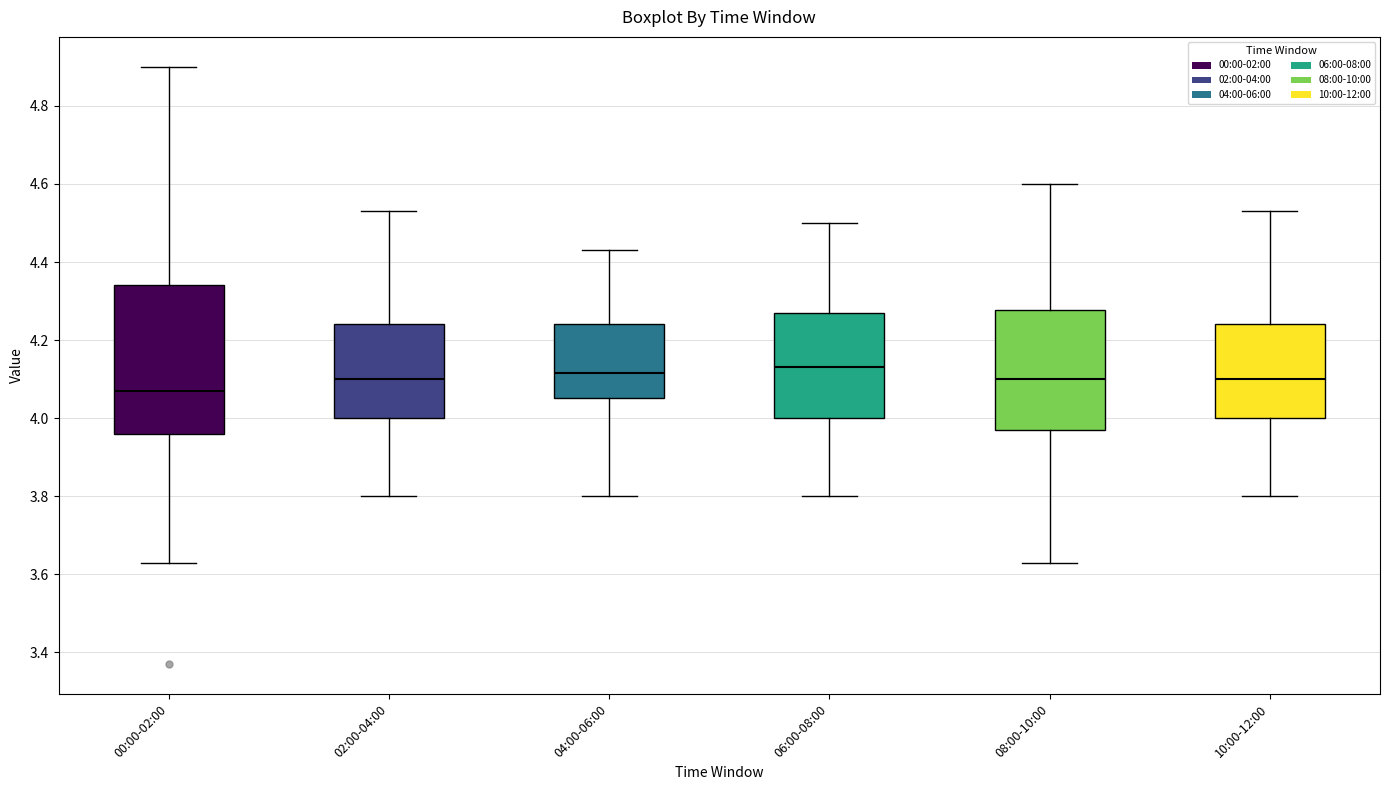

Where is the upper edge of the box for 08:00-10:00 on the y-axis? The values are not printed on the chart, so give them approximately, as read against the axis.

4.28